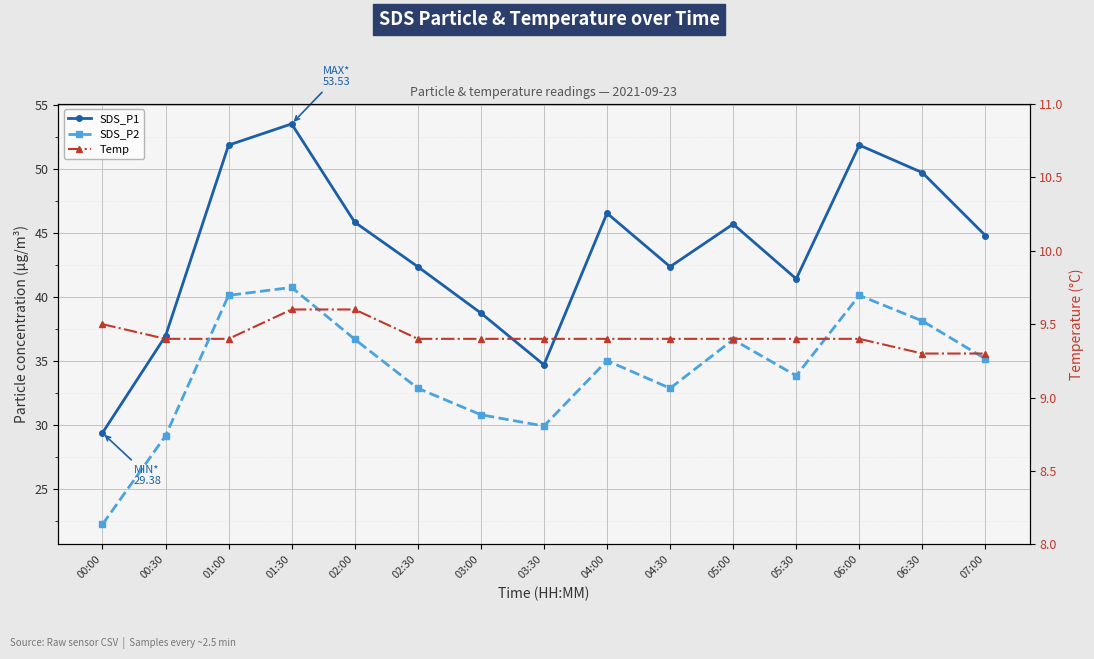

Where is SDS_P2 nearest to the value 31?

03:00